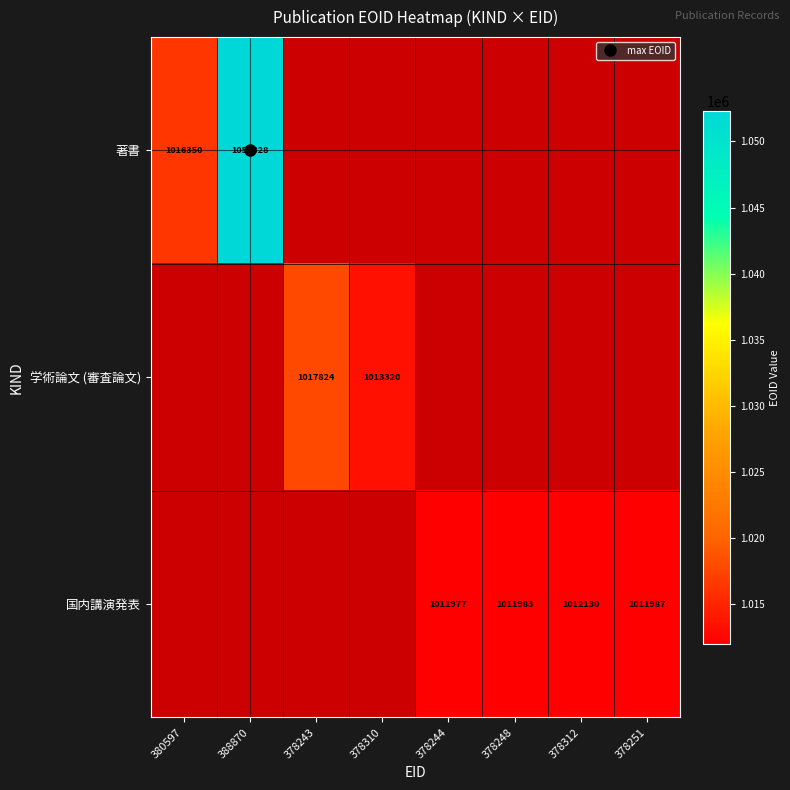

At 378251, list the series in order from largest to smallest.

著書, 学術論文 (審査論文), 国内講演発表